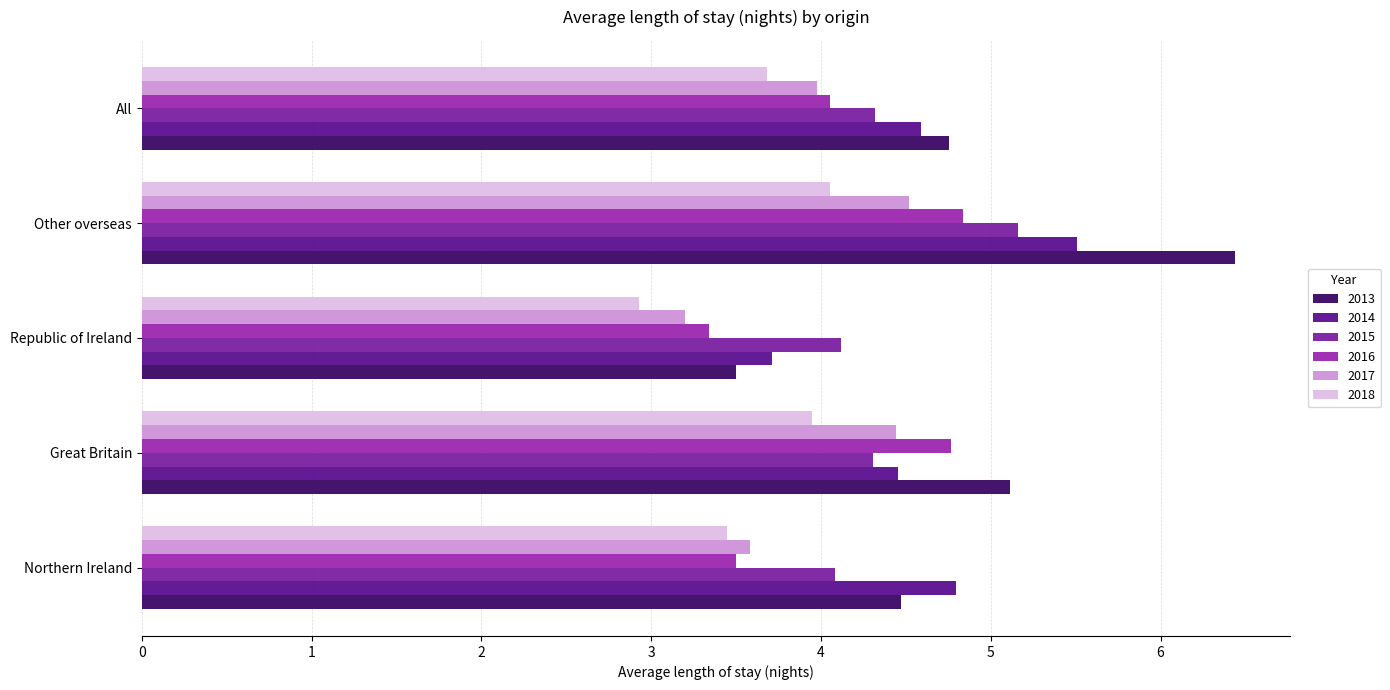

How many data points in 2018 are above 3?

4